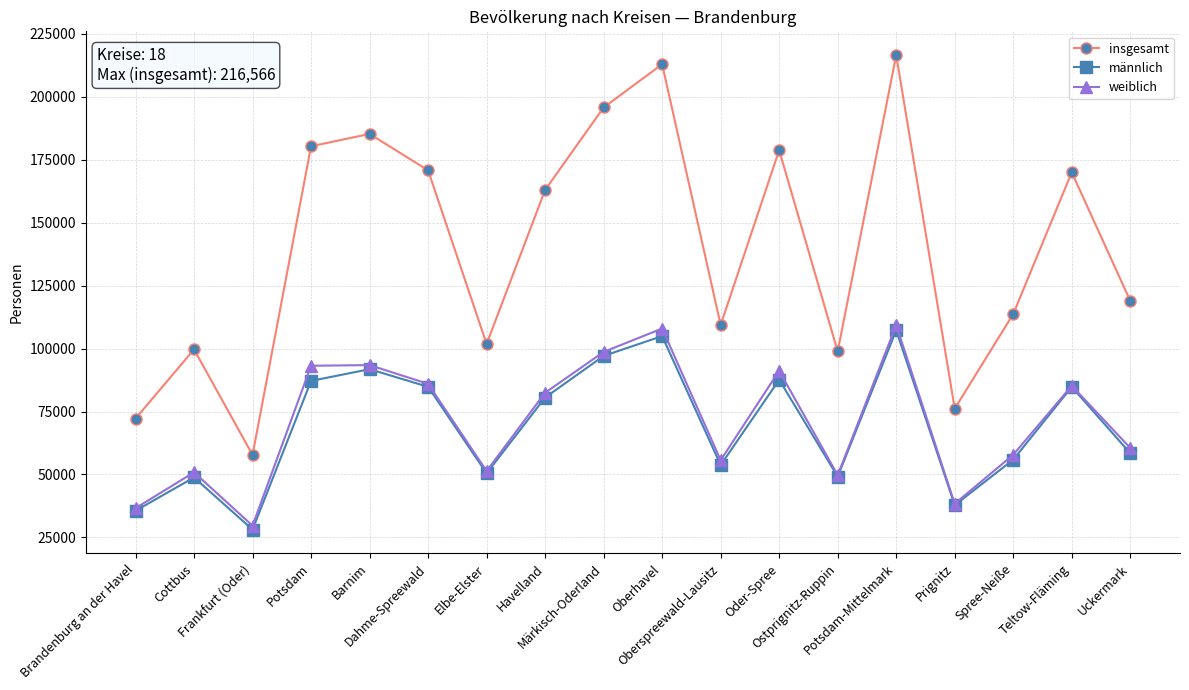

Count the number of categories in the chart.

18